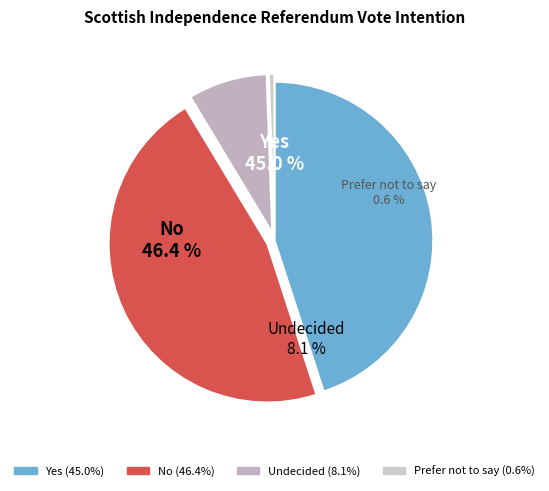

The Yes slice represents 36% of the pie. True or false?

False